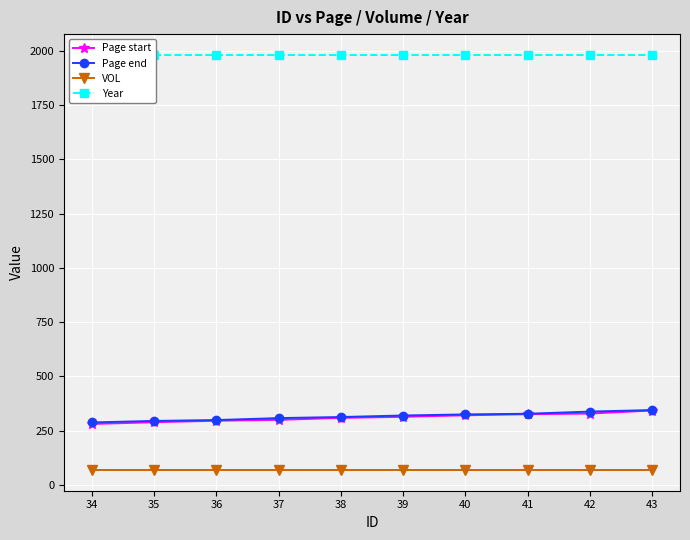

What is the highest value of the Page start series?

343